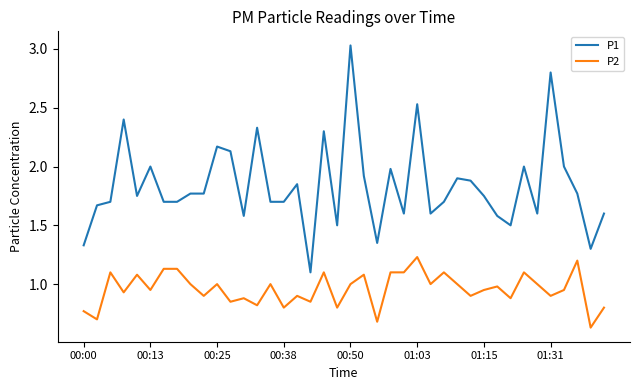

Rank the series by their average value, from lowest to highest.

P2, P1